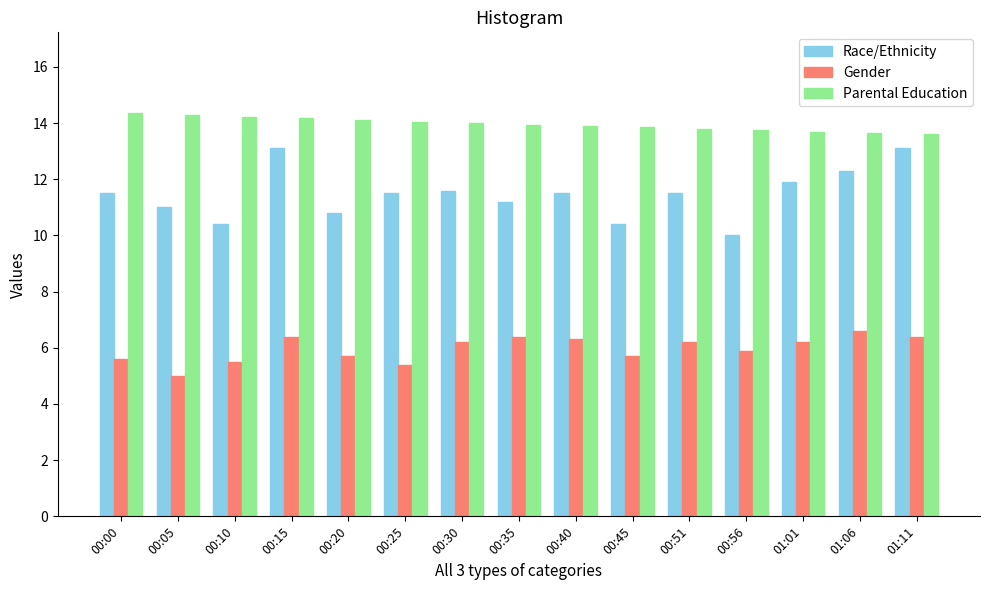

How many data points does each series have?

15